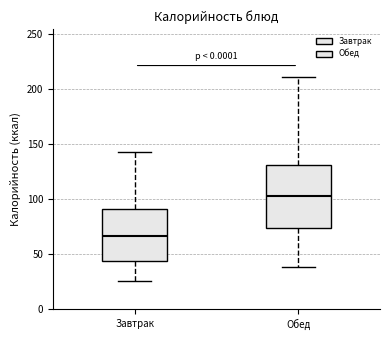

Which box has the lowest median line?

Завтрак